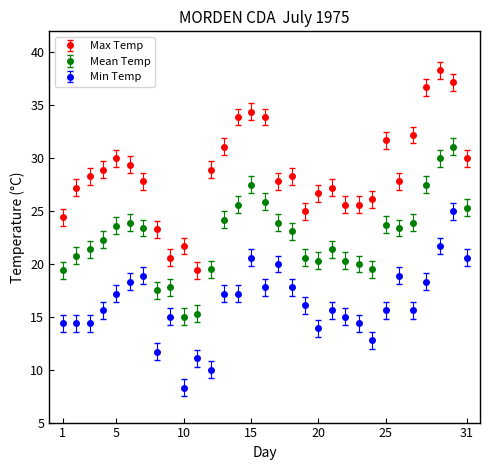

Which series has the widest spread of values?

Max Temp